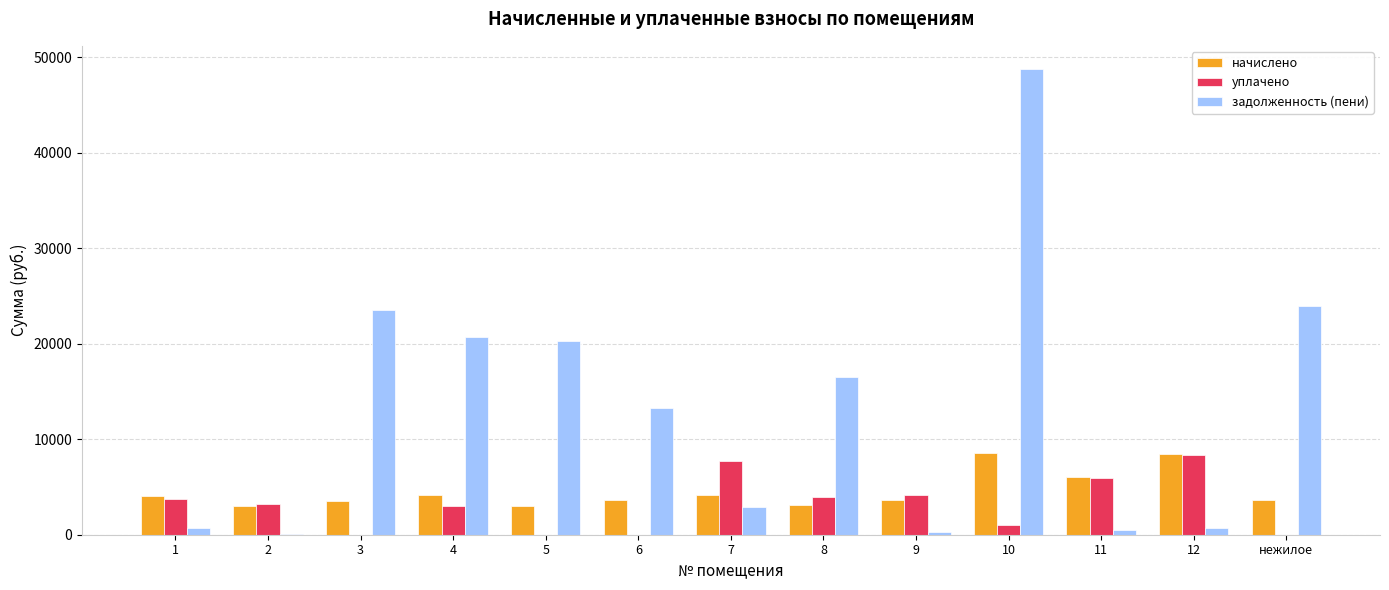

The value of начислено at 3 is 3540.5. True or false?

True